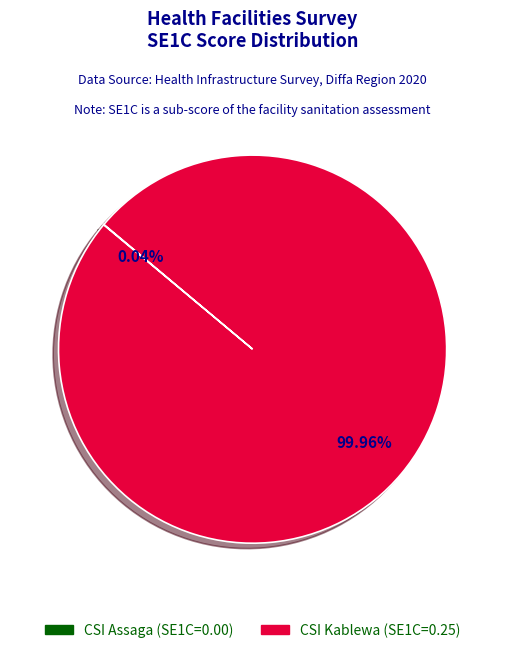

Is there a majority slice in this chart?

Yes